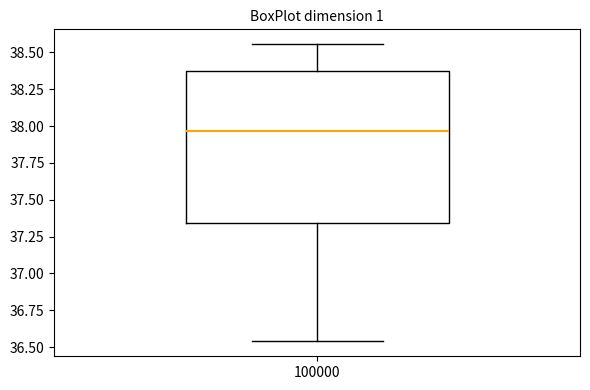

Where does the upper whisker of the box at x = 100000 end on the y-axis? The values are not printed on the chart, so give them approximately, as read against the axis.

38.55